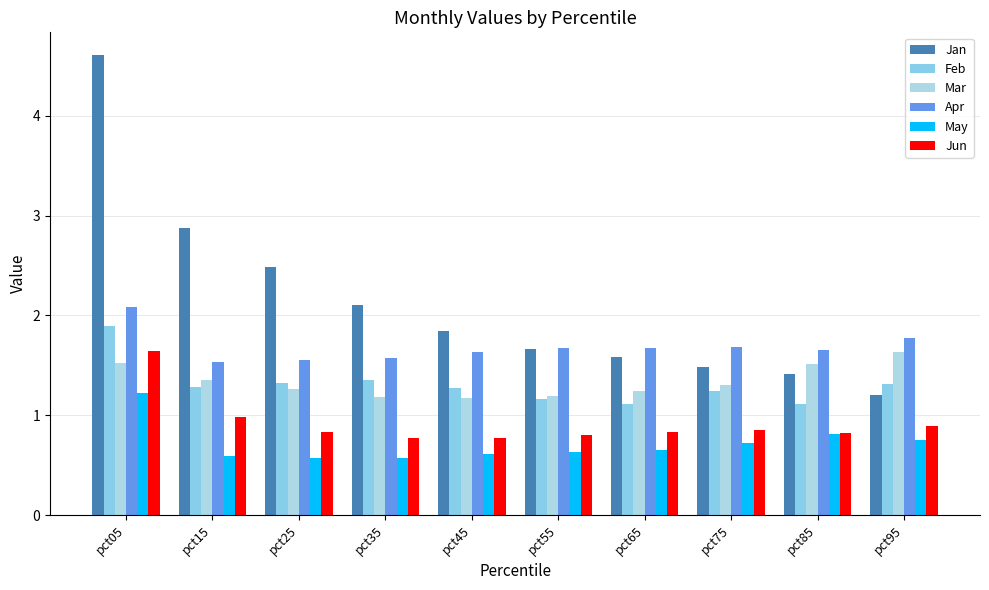

What is the spread (max minus min) of values at pct25?

1.9